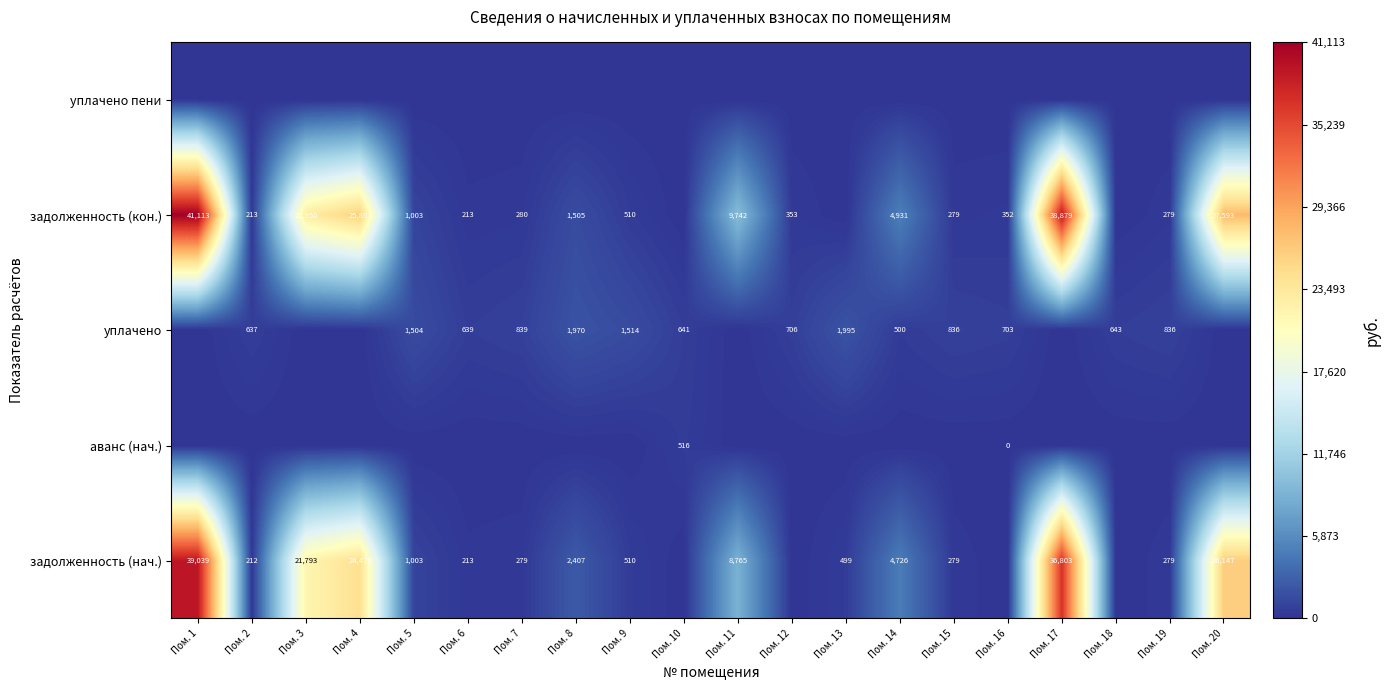

The уплачено series shows 835 at Пом. 10. True or false?

False